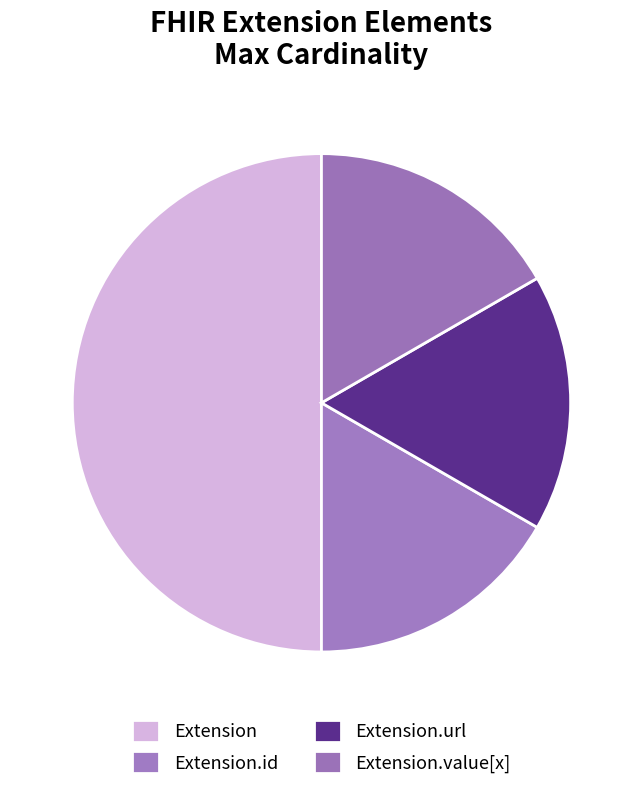

Count the number of slices in the pie.

4